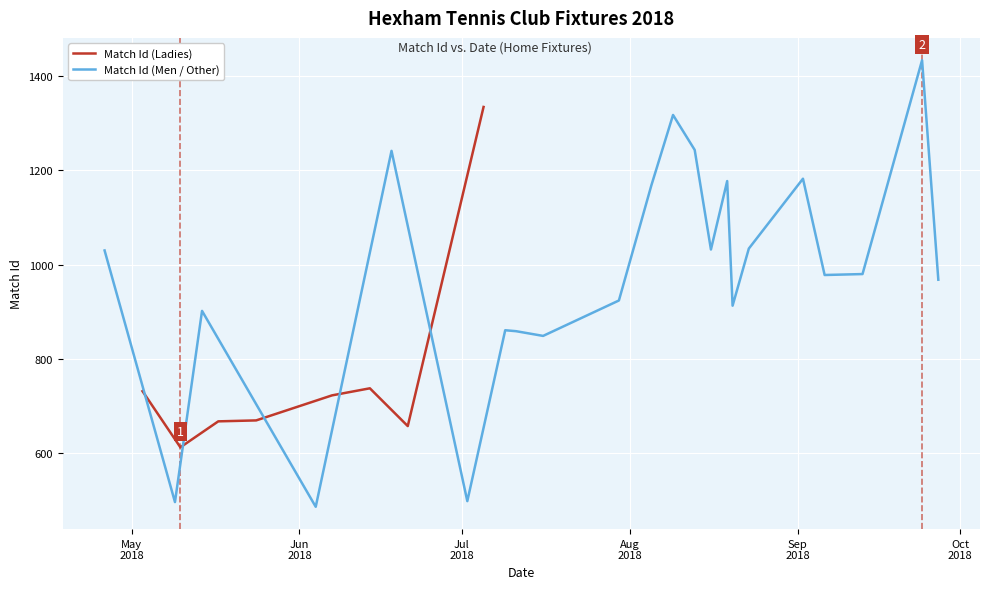

What is the highest value of the Match Id (Ladies) series?

1334